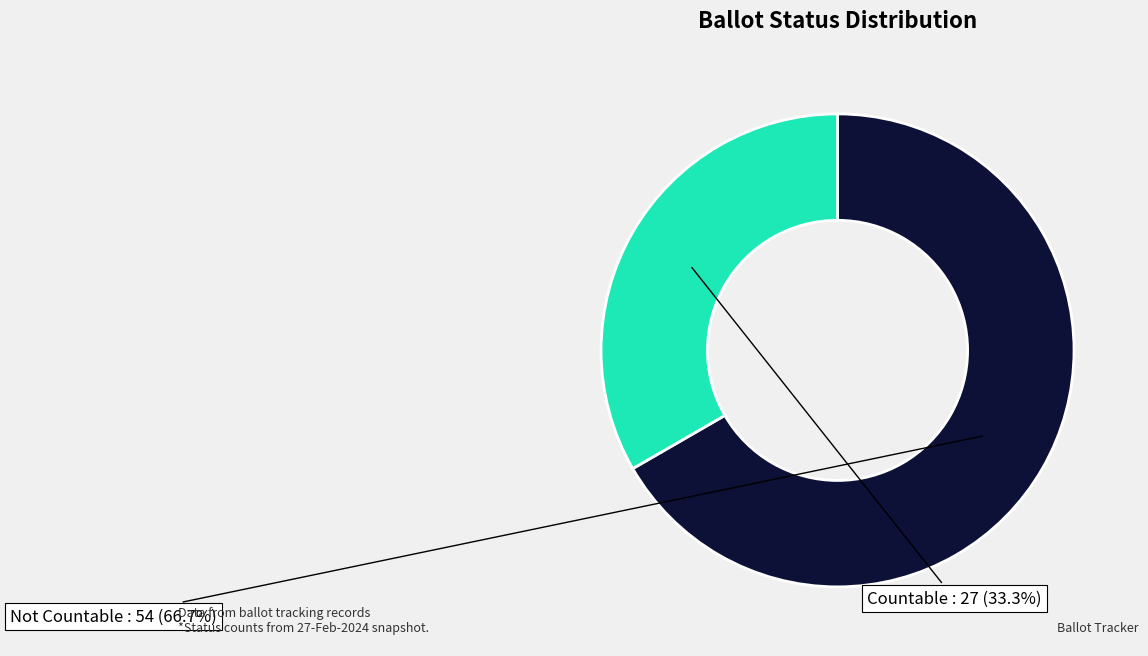

Does any single category account for the majority?

Yes